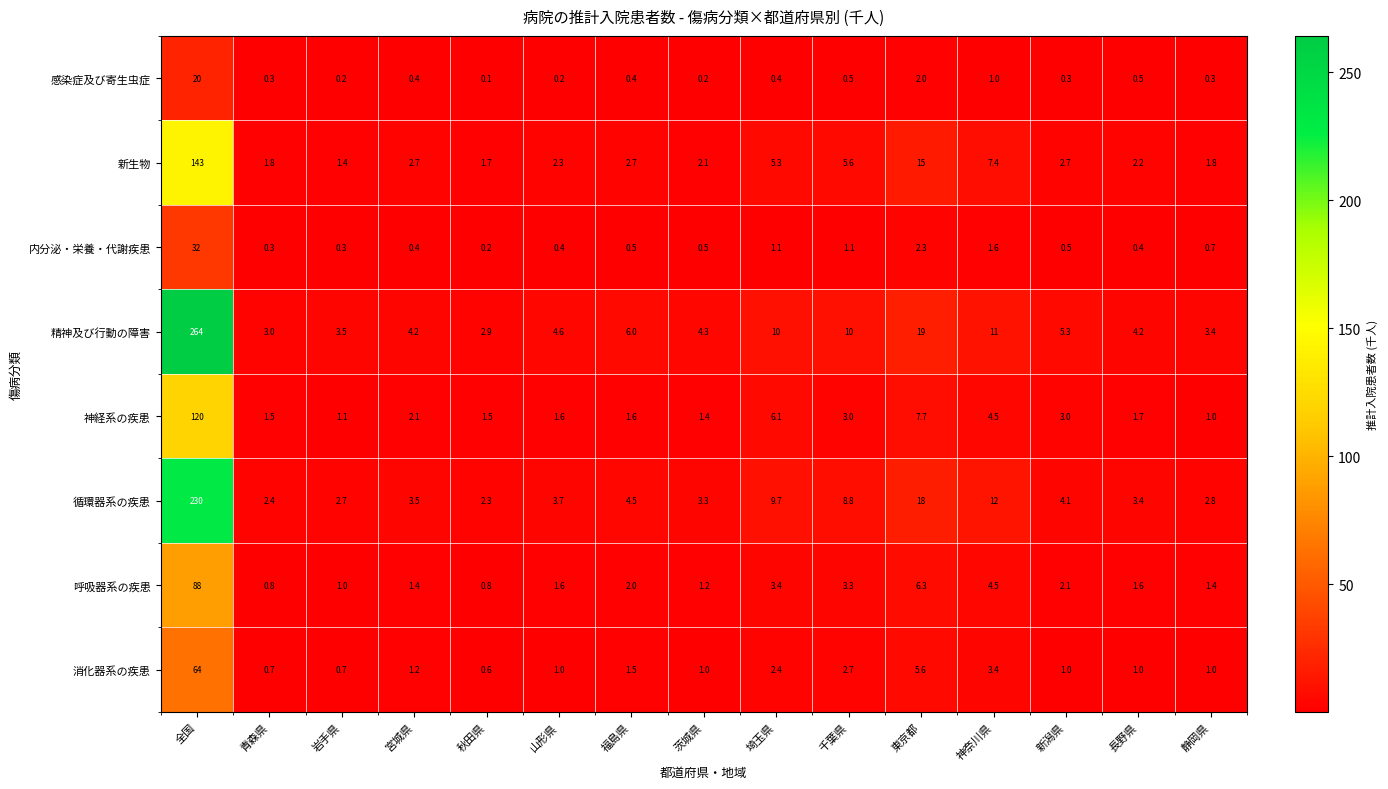

What is the spread (max minus min) of values at 青森県?

2.7